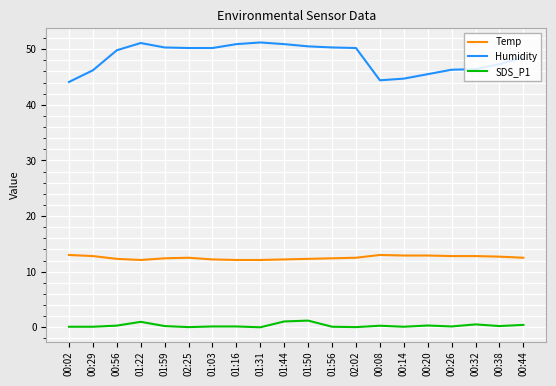

Rank the series by their maximum value, from lowest to highest.

SDS_P1, Temp, Humidity